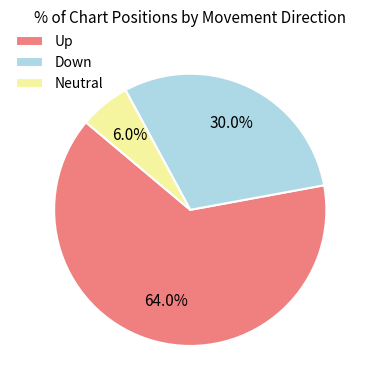

Which has a higher value, Up or Down?

Up